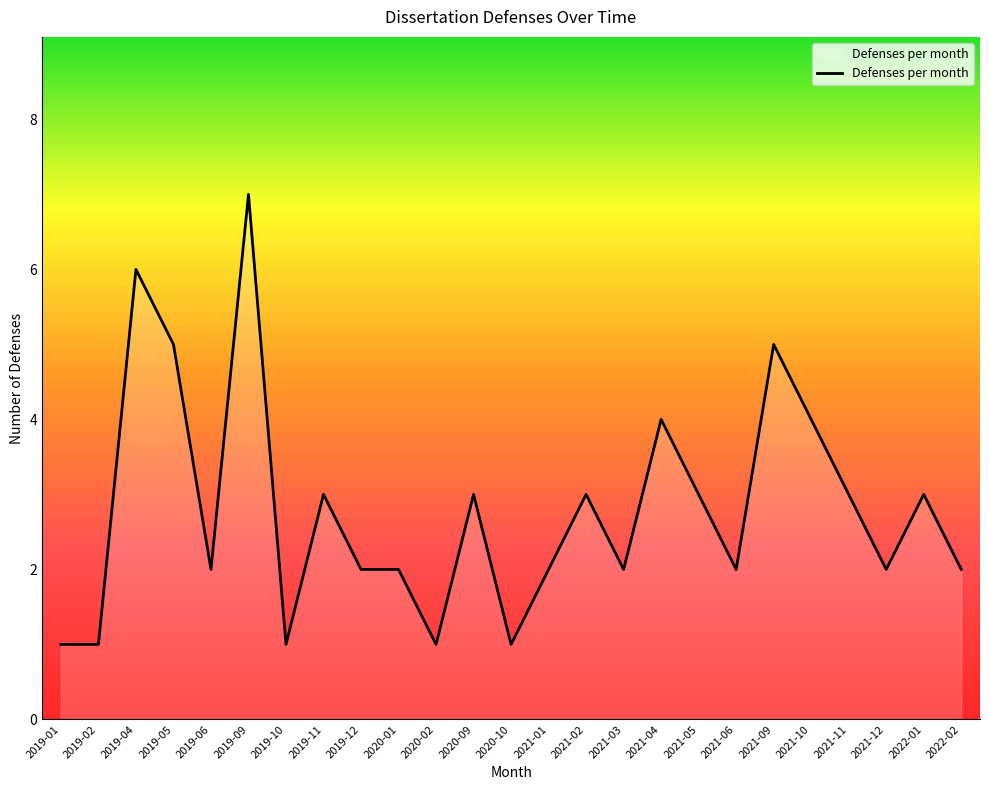

What is the ratio of the value at 2019-01 to the value at 2019-02?

1.0